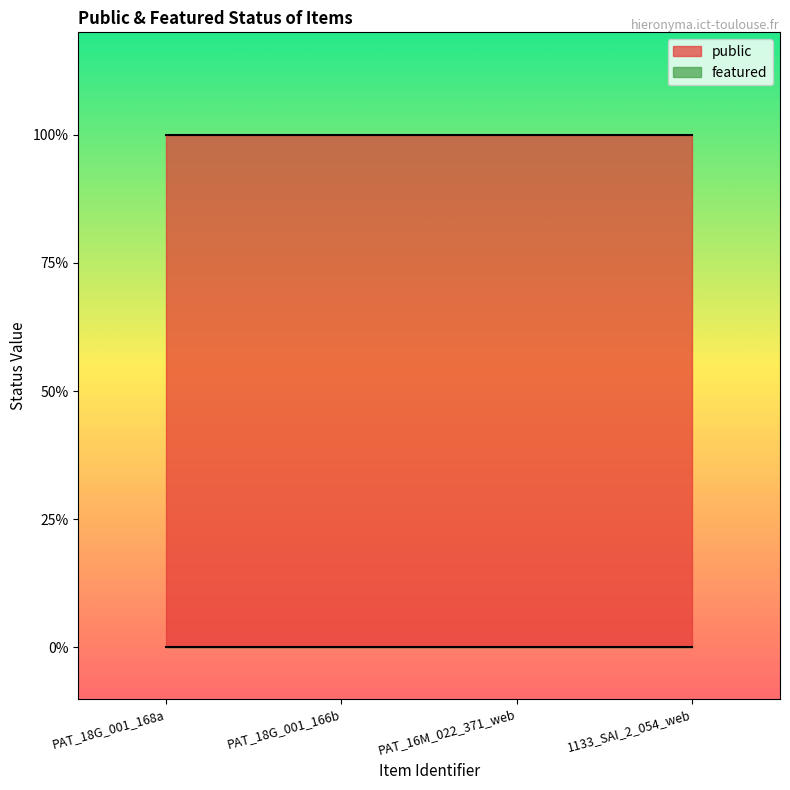

What is the total value across all series at PAT_18G_001_168a?

1